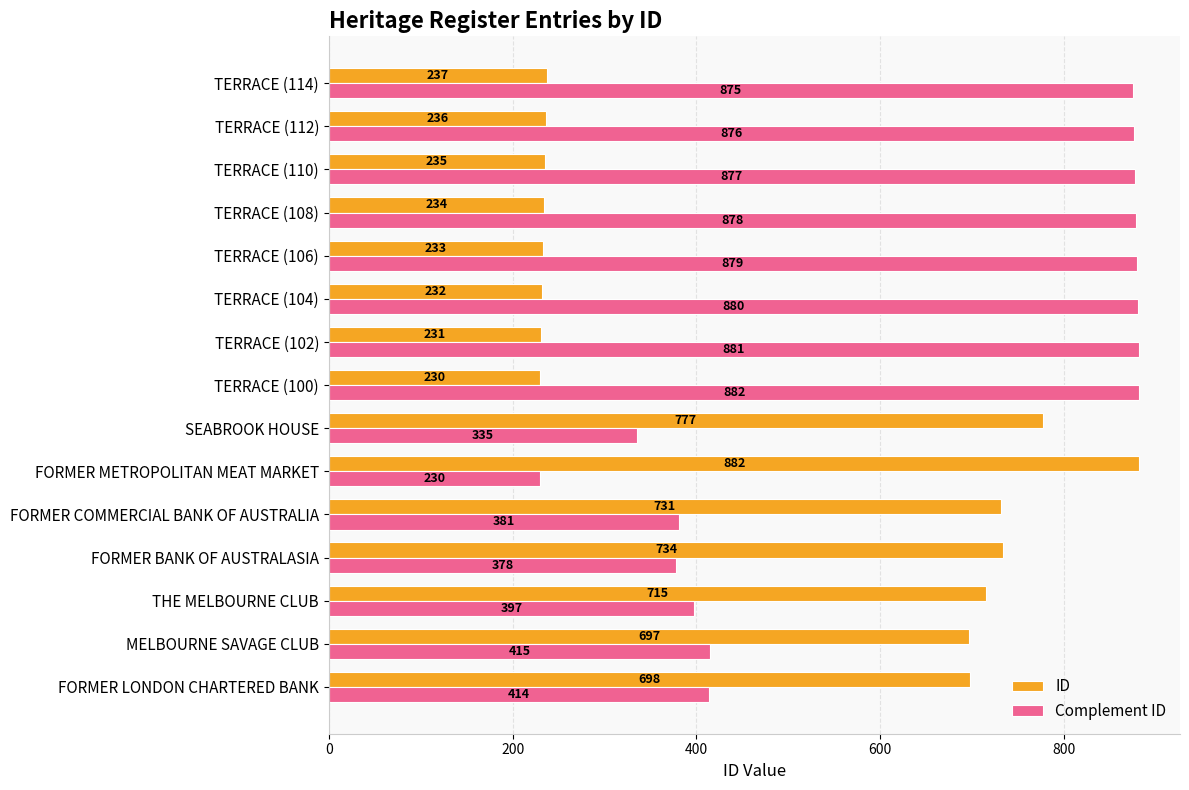

What is the difference between the highest and lowest values at THE MELBOURNE CLUB?

318